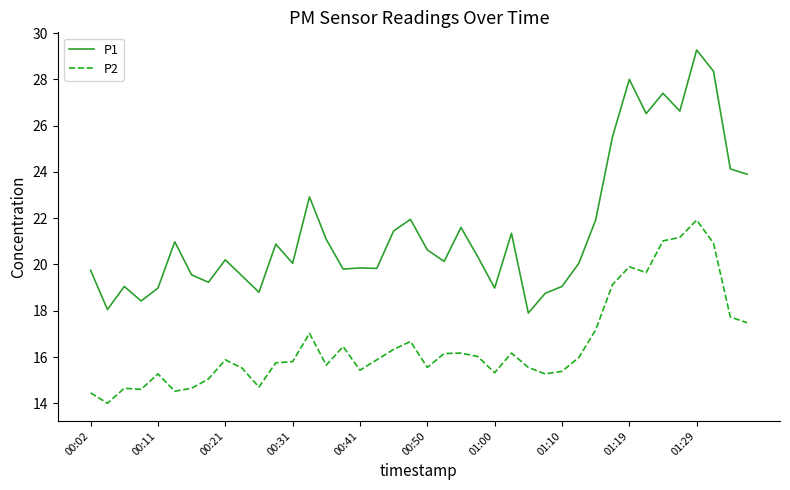

True or false: P2 and P1 intersect in this chart.

False